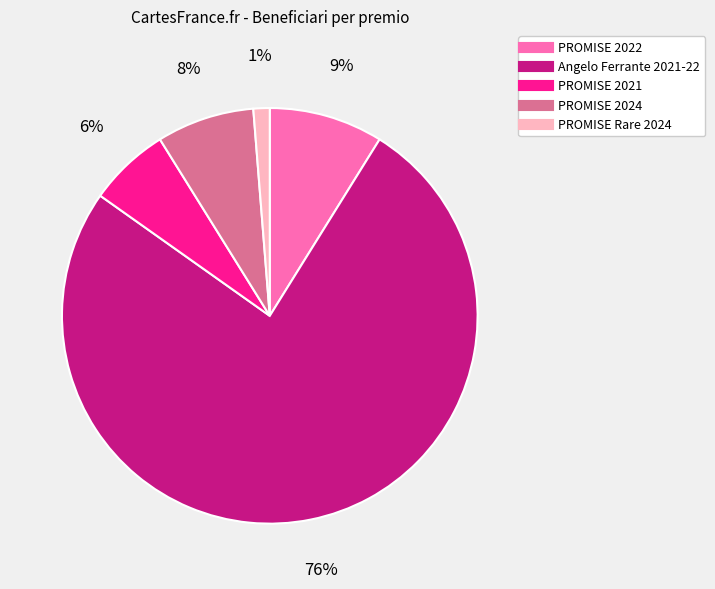

How many slices are in this pie chart?

5